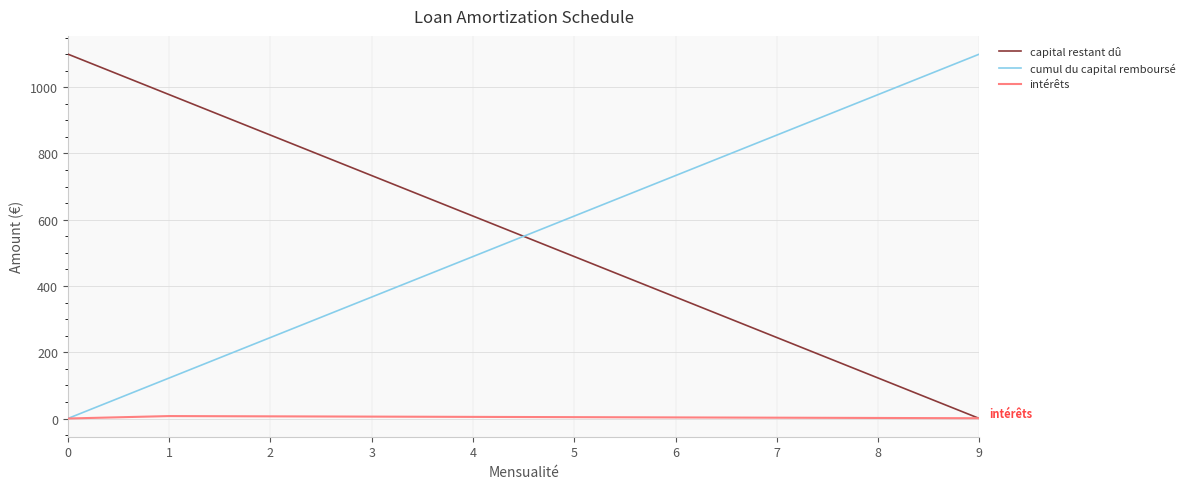

What is the difference between the maximum and second lowest values in the cumul du capital remboursé series?

977.8